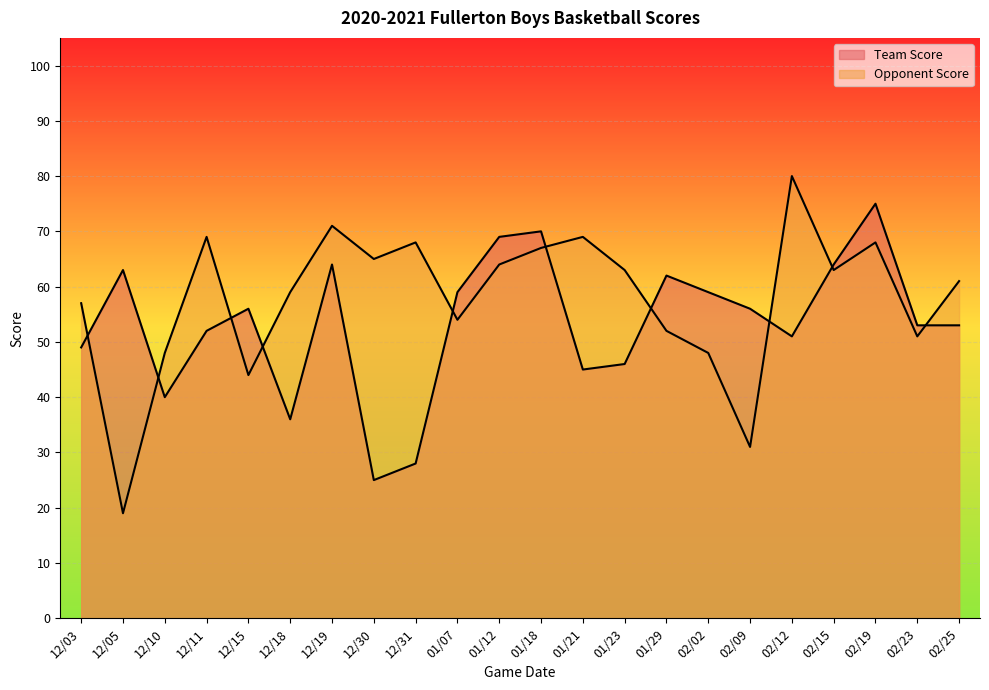

What is the value of the Team Score point at the 7th from the left?

64